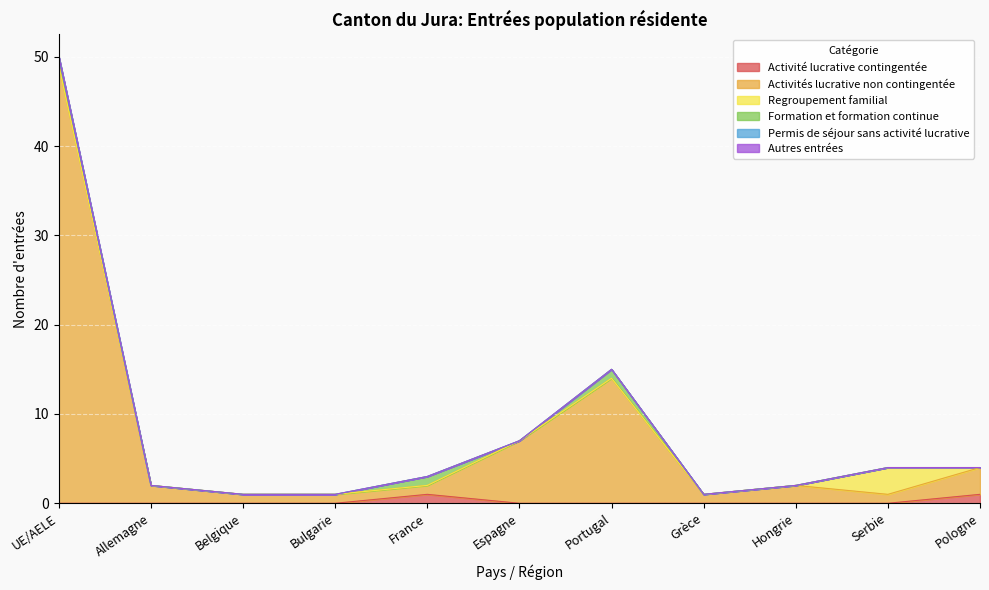

The Activités lucrative non contingentée series shows 0 at Bulgarie. True or false?

False